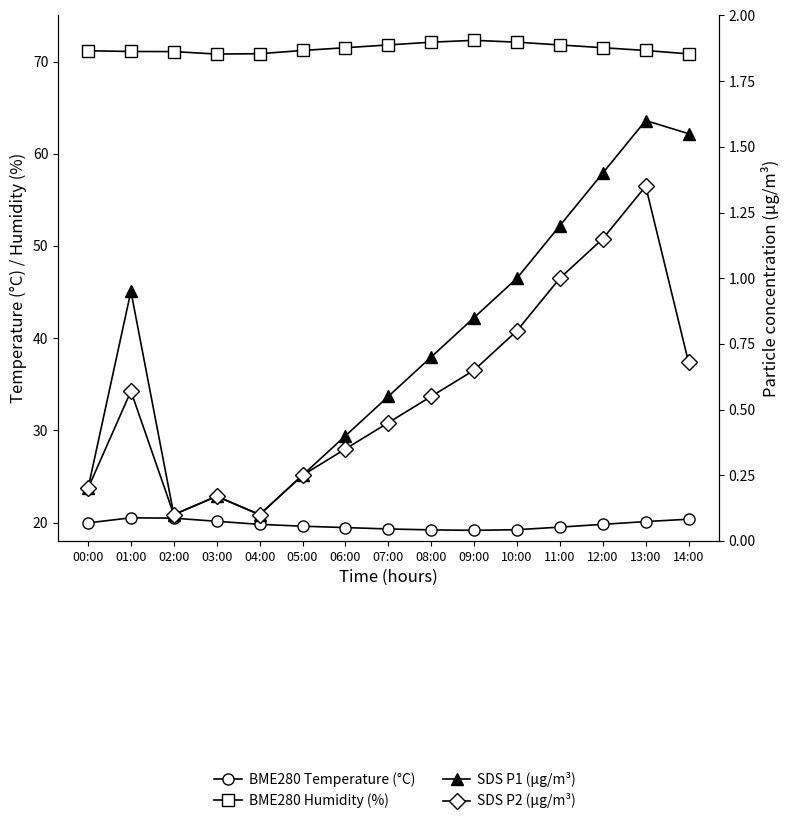

What is the value of the BME280 Humidity (%) point at the 8th from the left?

71.8